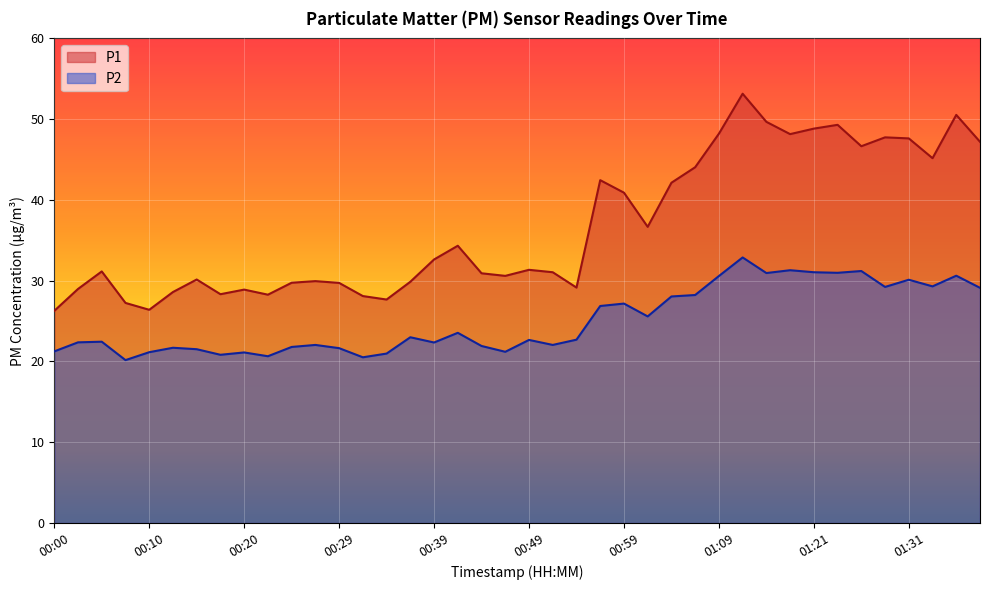

Is it true that P1 equals 29.8 at 00:25?

True